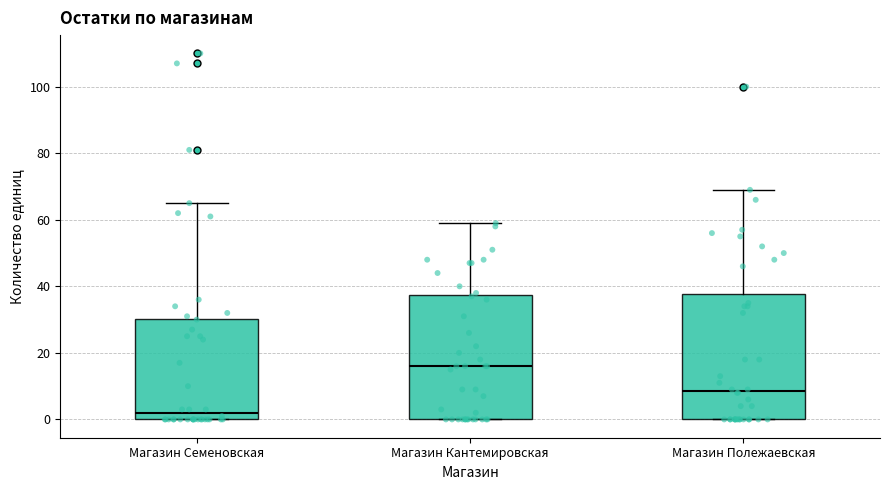

Which box's median line is the lowest?

Магазин Семеновская